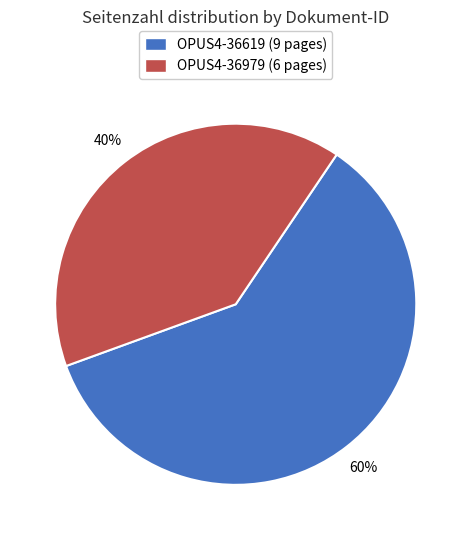

True or false: OPUS4-36619 accounts for 60% of the total.

True